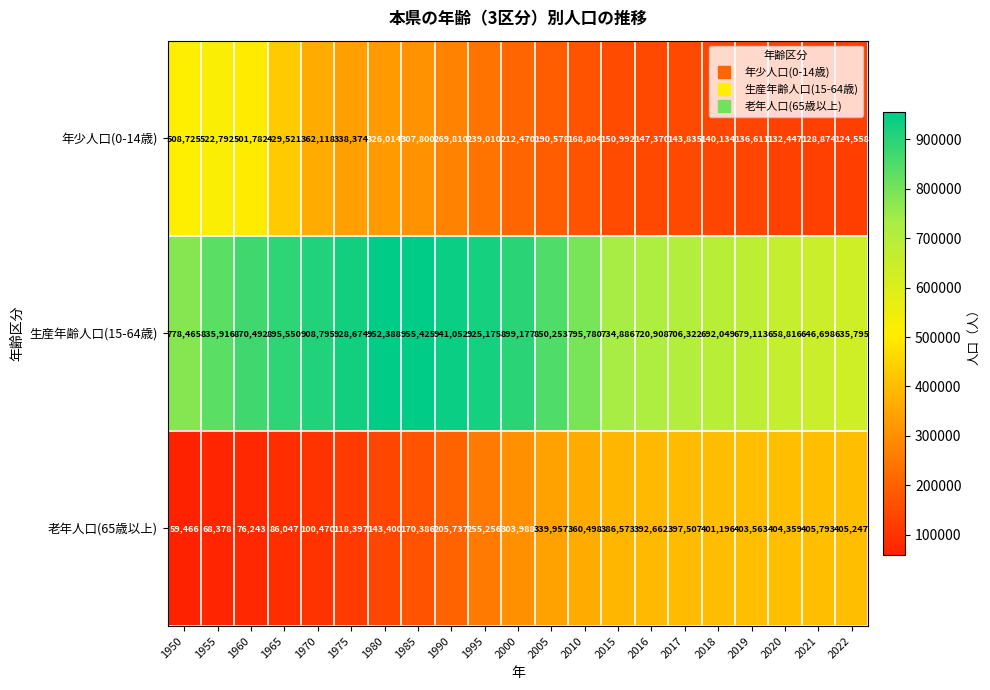

What is the smallest value displayed?

59466